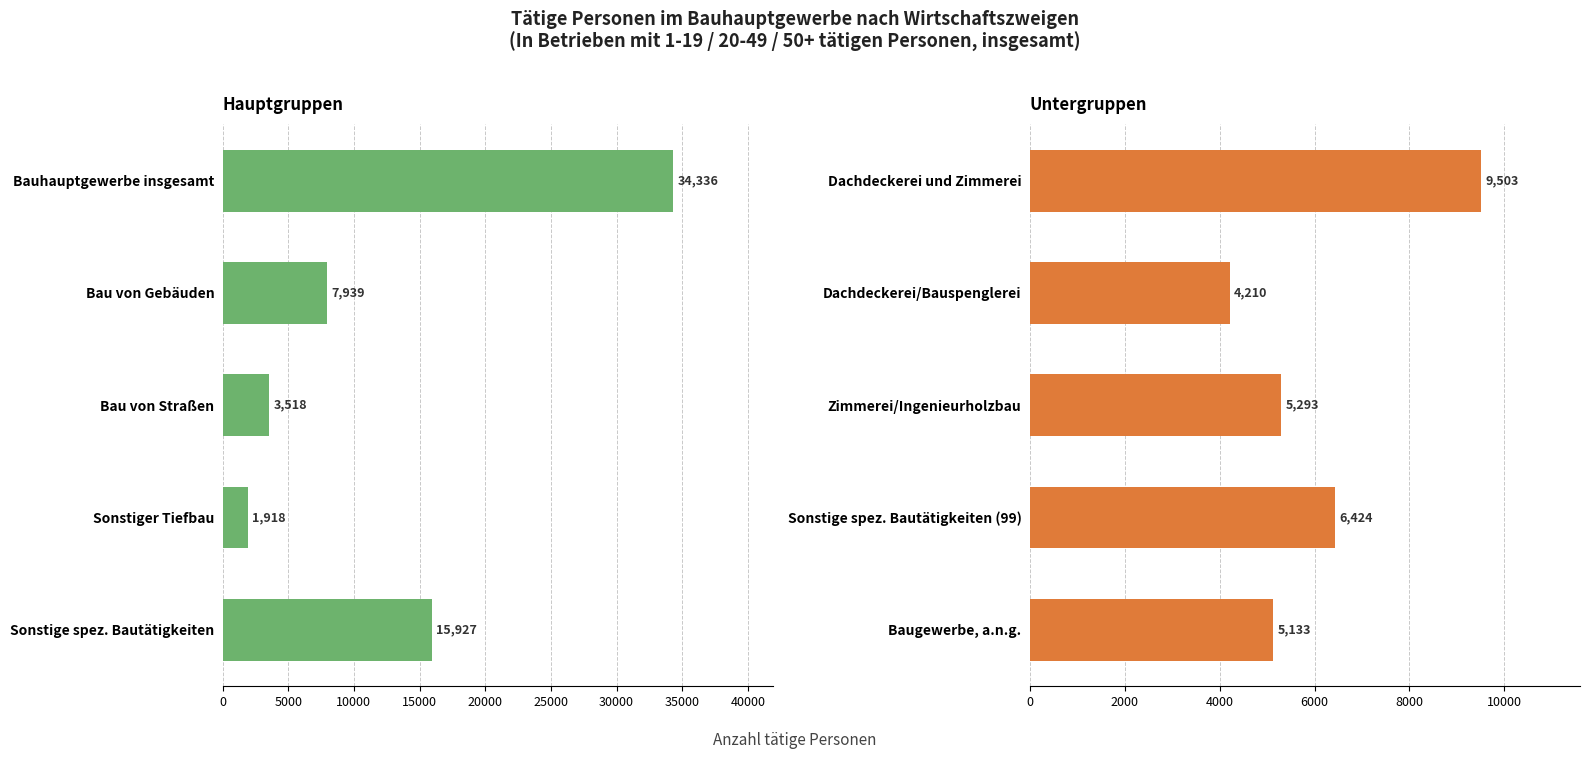

Which series has the widest spread of values?

Hauptgruppen